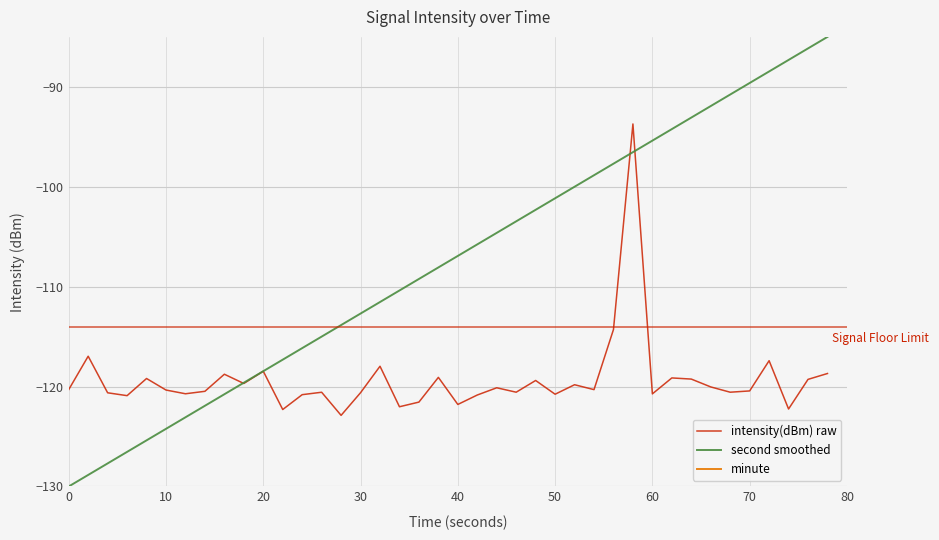

Does the chart have visible grid lines?

Yes